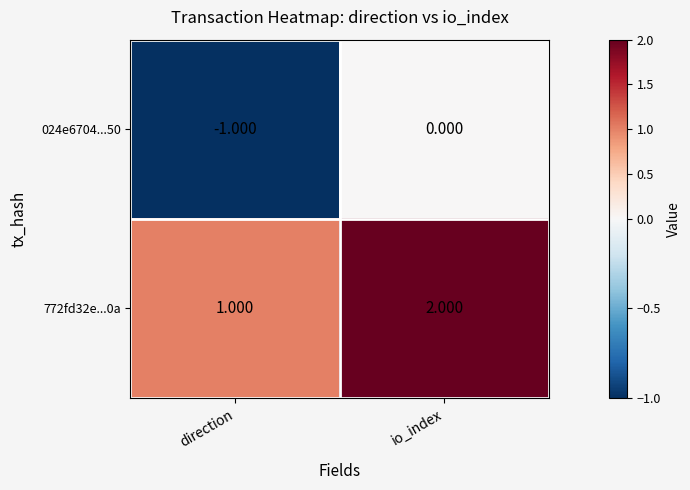

Is the value of 024e6704...50 at direction greater than the value of 772fd32e...0a at io_index?

No